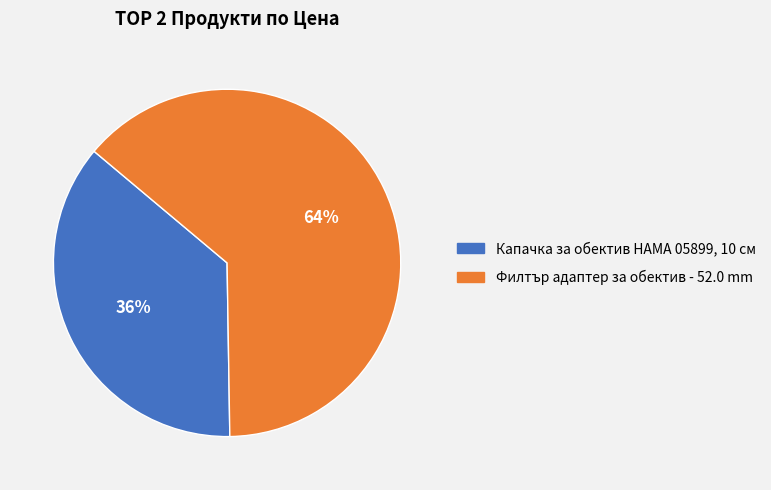

Is the sum of Филтър адаптер за обектив - 52.0 mm and Капачка за обектив HAMA 05899, 10 см greater than half?

Yes